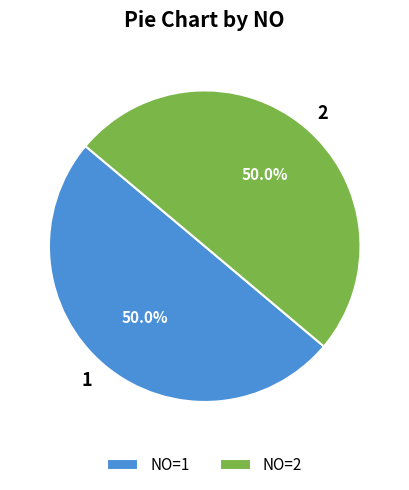

Approximately how many times larger is the value at 2 compared to 1?

1.0